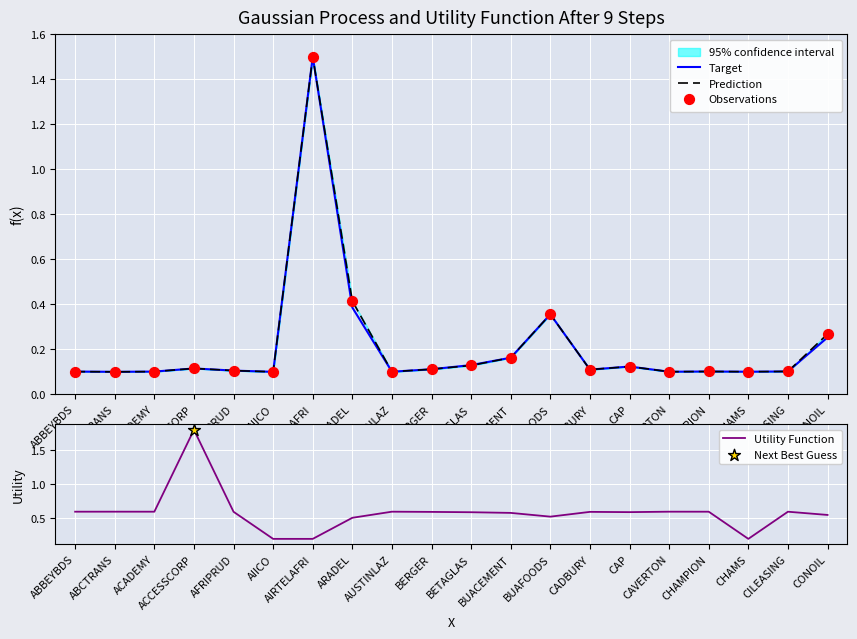

Is the value of Observations at CADBURY greater than the value of Prediction at BETAGLAS?

No